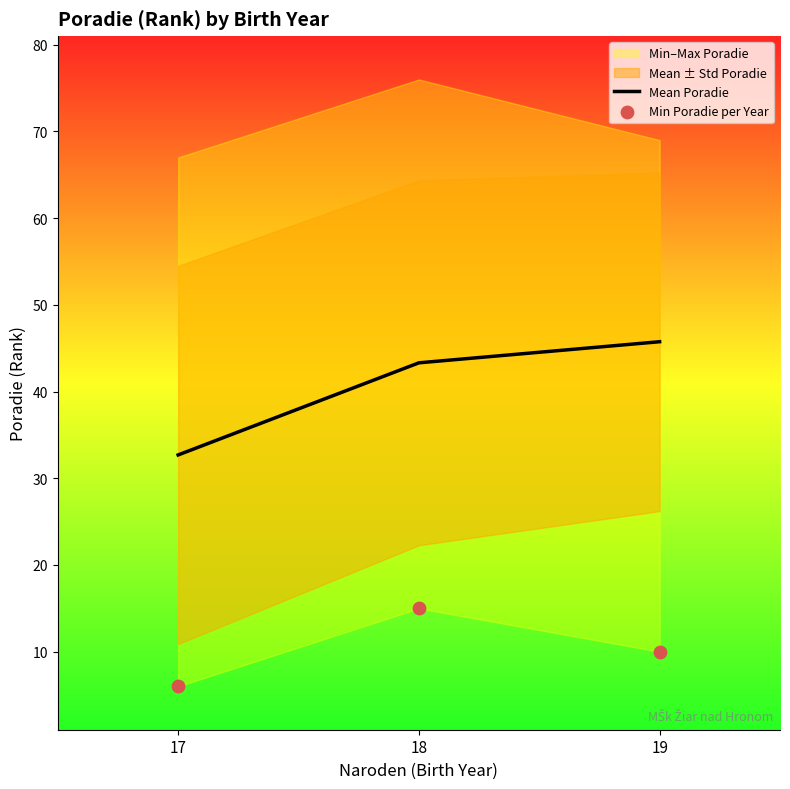

Which series reaches the maximum Y coordinate?

Mean Poradie